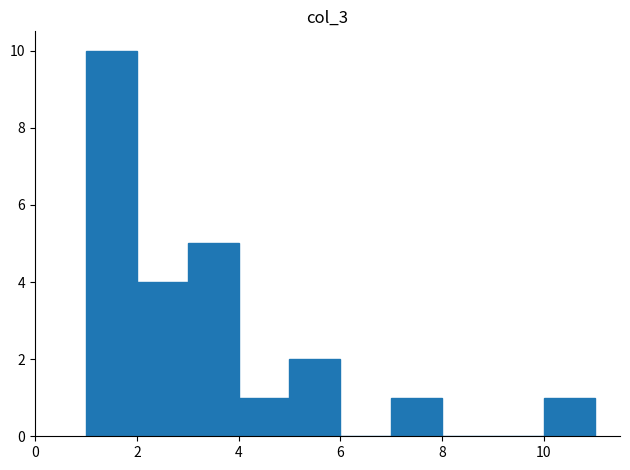

Reading left to right, transcribe this chart: for each bar, give the range it covers on the x-axis and its height. The values are not printed on the chart, so give them approximately, as read against the axis.

1 to 2: 10
2 to 3: 4
3 to 4: 5
4 to 5: 1
5 to 6: 2
6 to 7: 0
7 to 8: 1
8 to 9: 0
9 to 10: 0
10 to 11: 1